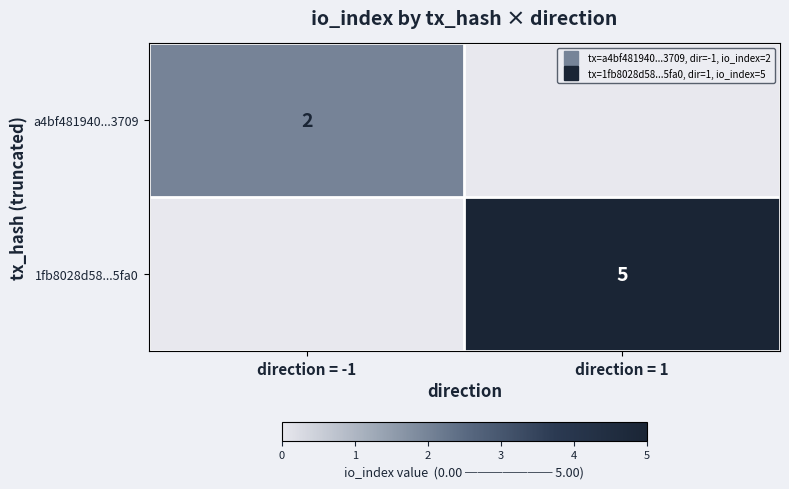

At how many categories does at least one series exceed 1?

2